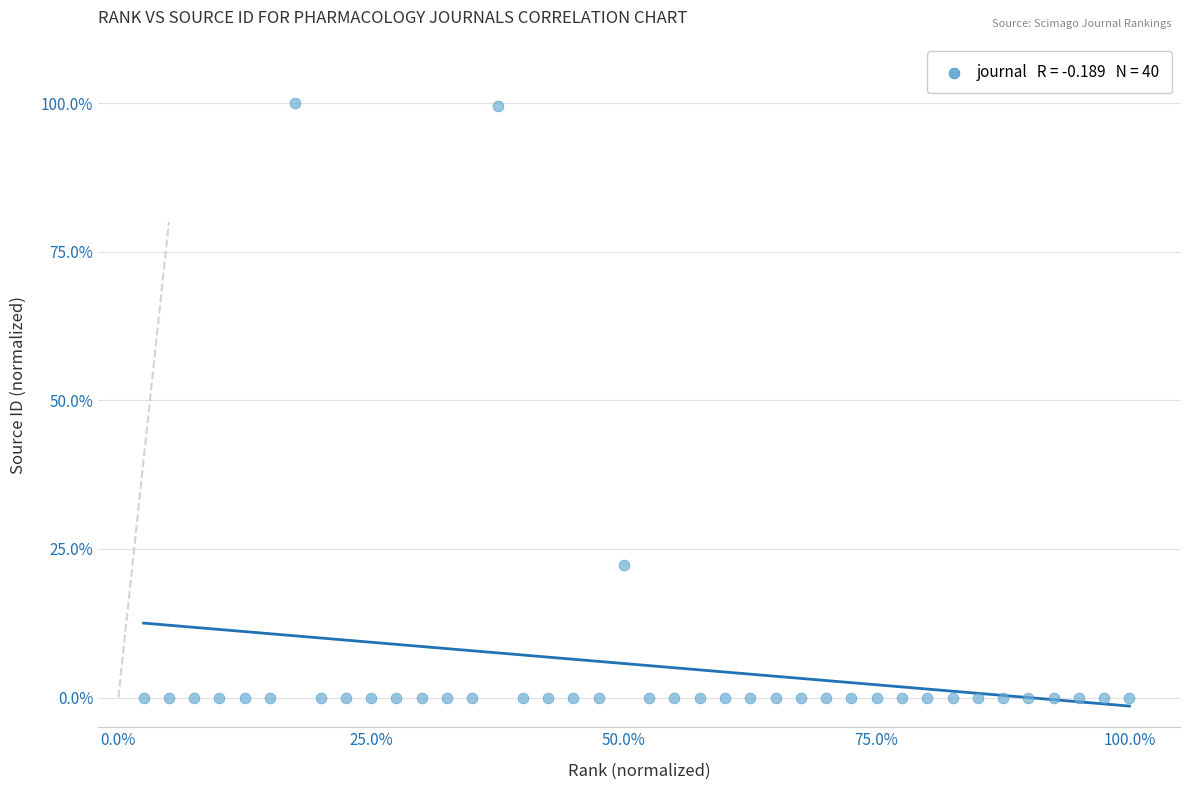

What Y value in the scatter plot is closest to 50?

22.3